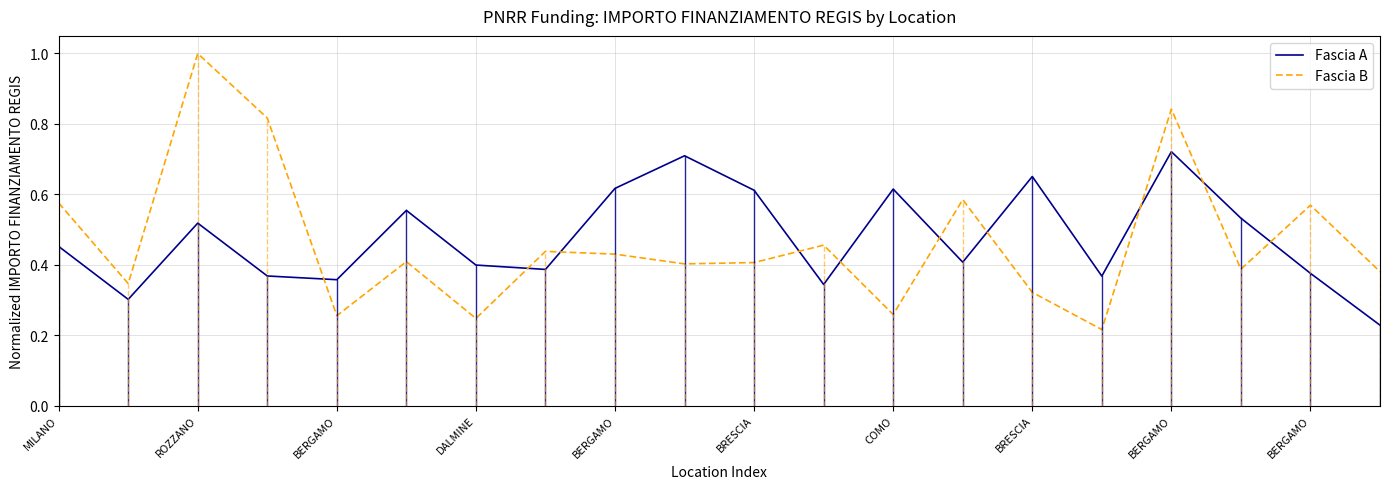

How many lines are shown in the chart?

2